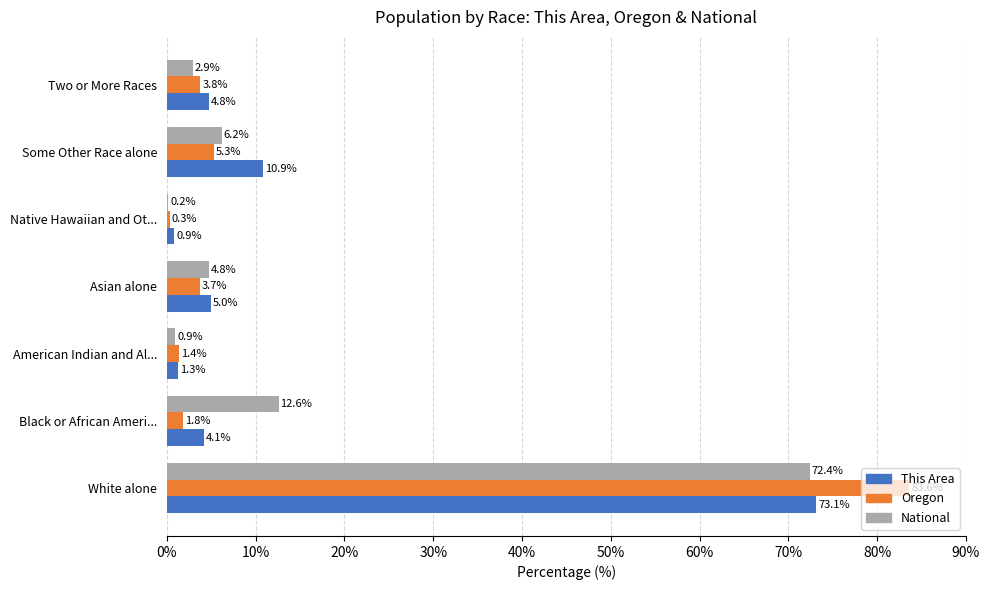

Is the value of Oregon at Asian alone greater than the value of National at White alone?

No